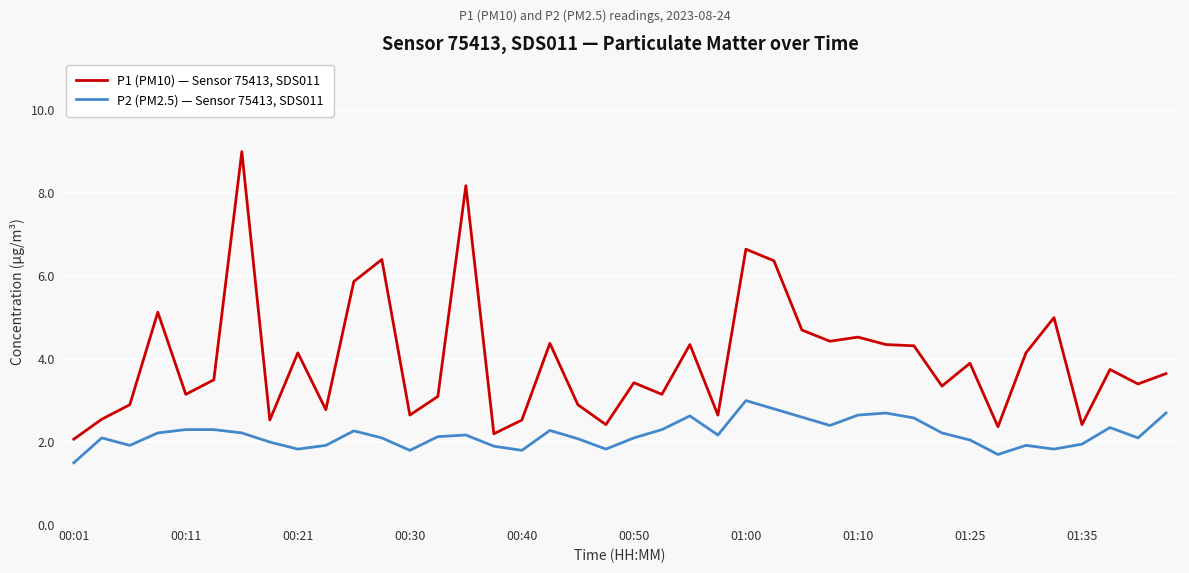

How many lines are shown in the chart?

2